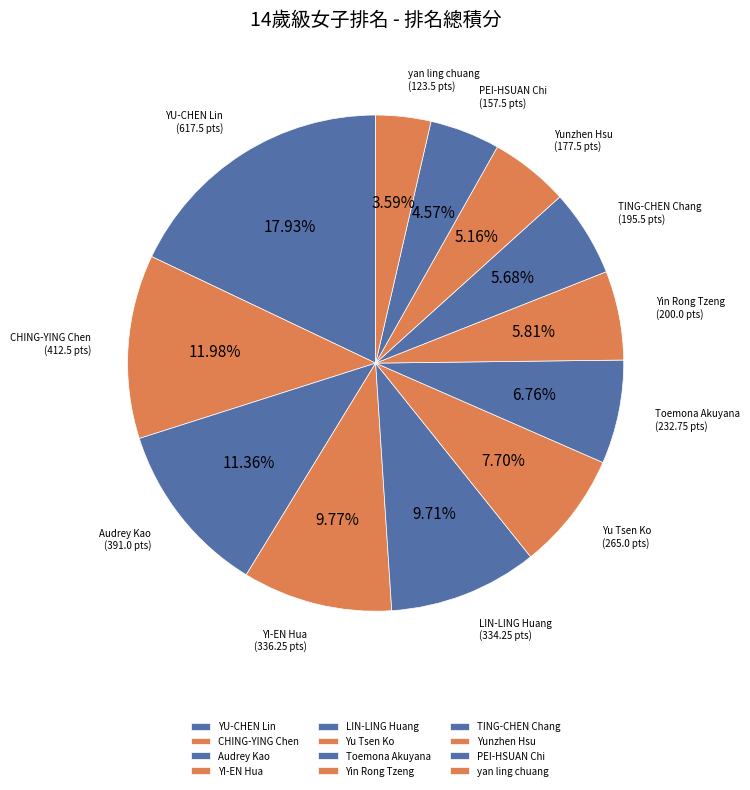

Does yan ling chuang represent more than half of the total?

No